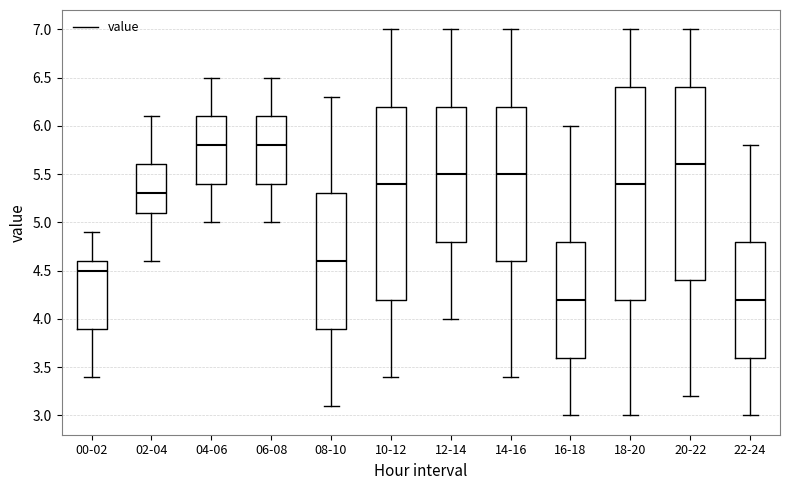

Reading left to right, transcribe this box plot: for each box, give where its median line is, the range the box spans, and where its two whiskers end, as read against the y-axis. The values are not printed on the chart, so give them approximately, as read against the axis.

00-02: median 4.5, box 3.9 to 4.6, whiskers 3.4 to 4.9
02-04: median 5.3, box 5.1 to 5.6, whiskers 4.6 to 6.1
04-06: median 5.8, box 5.4 to 6.1, whiskers 5.0 to 6.5
06-08: median 5.8, box 5.4 to 6.1, whiskers 5.0 to 6.5
08-10: median 4.6, box 3.9 to 5.3, whiskers 3.1 to 6.3
10-12: median 5.4, box 4.2 to 6.2, whiskers 3.4 to 7.0
12-14: median 5.5, box 4.8 to 6.2, whiskers 4.0 to 7.0
14-16: median 5.5, box 4.6 to 6.2, whiskers 3.4 to 7.0
16-18: median 4.2, box 3.6 to 4.8, whiskers 3.0 to 6.0
18-20: median 5.4, box 4.2 to 6.4, whiskers 3.0 to 7.0
20-22: median 5.6, box 4.4 to 6.4, whiskers 3.2 to 7.0
22-24: median 4.2, box 3.6 to 4.8, whiskers 3.0 to 5.8